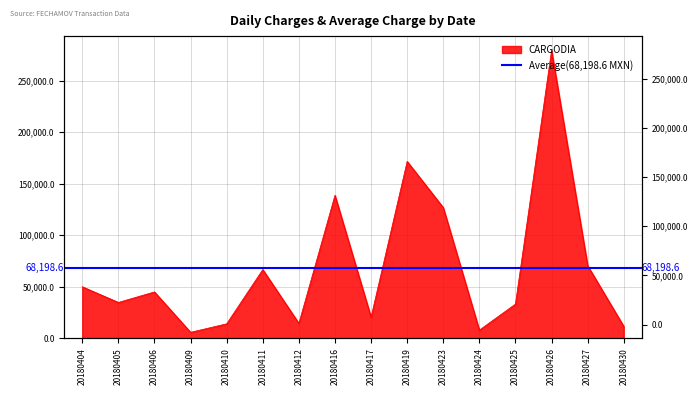

What is the sum of the values at 20180430 and 20180411?

78307.6